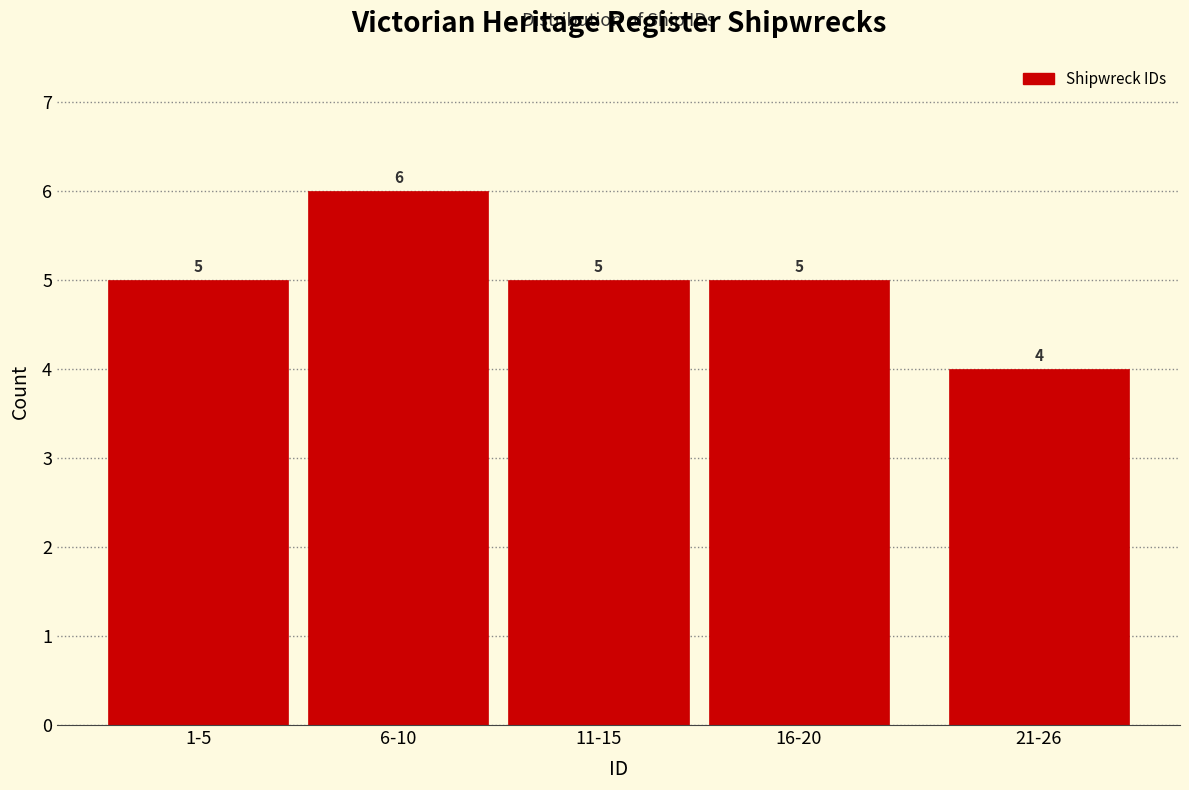

Reading right to left, transcribe all the data shown in this chart.

4	5	5	6	5